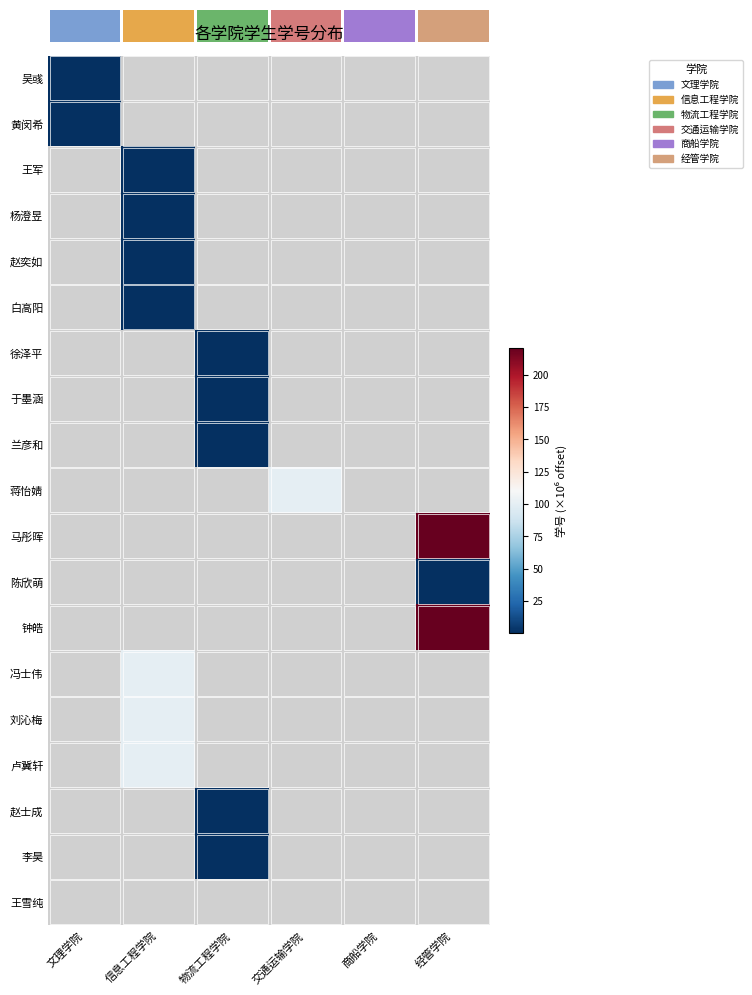

Count the number of data series in this chart.

19